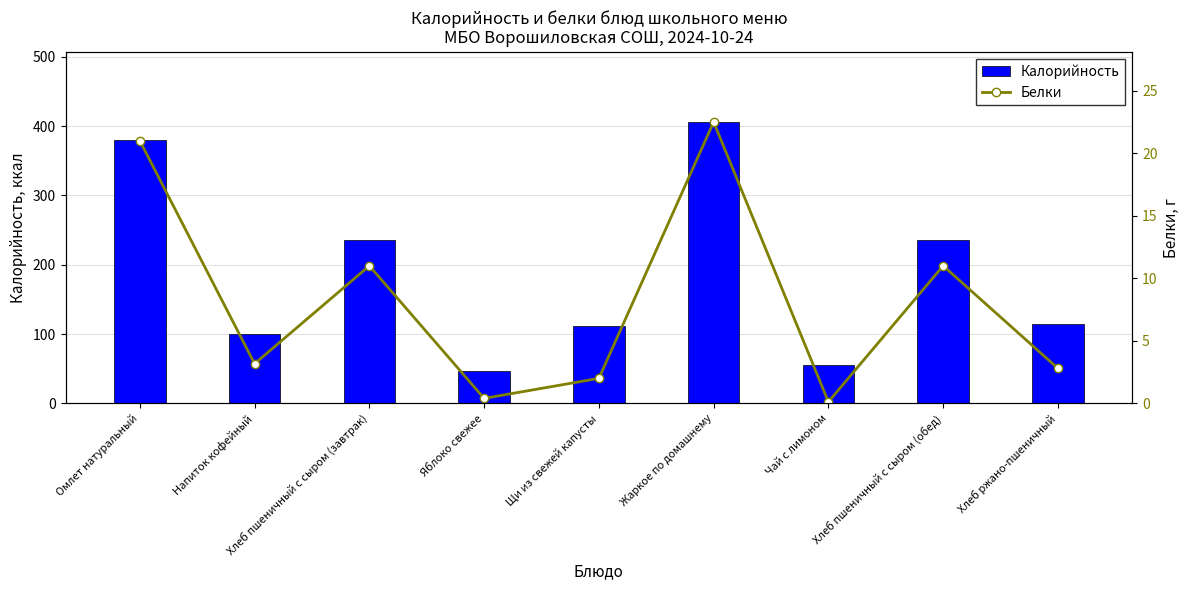

How many values in the Калорийность series exceed 114?

5